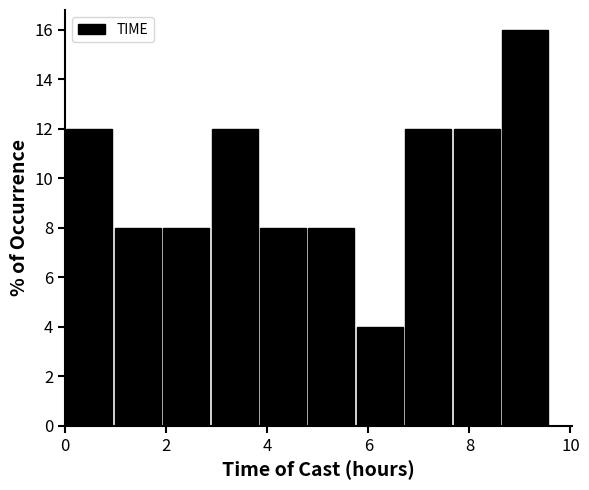

Reading left to right, list every bar in this chart as the range it spans on the x-axis followed by its height. Neither the bar edges nor the heights are printed on the chart, so give them approximately, as read against the axes.

0.0 to 1.0: 12
1.0 to 2.0: 8
2.0 to 2.8: 8
2.8 to 3.8: 12
3.8 to 4.8: 8
4.8 to 5.8: 8
5.8 to 6.8: 4
6.8 to 7.6: 12
7.6 to 8.6: 12
8.6 to 9.6: 16